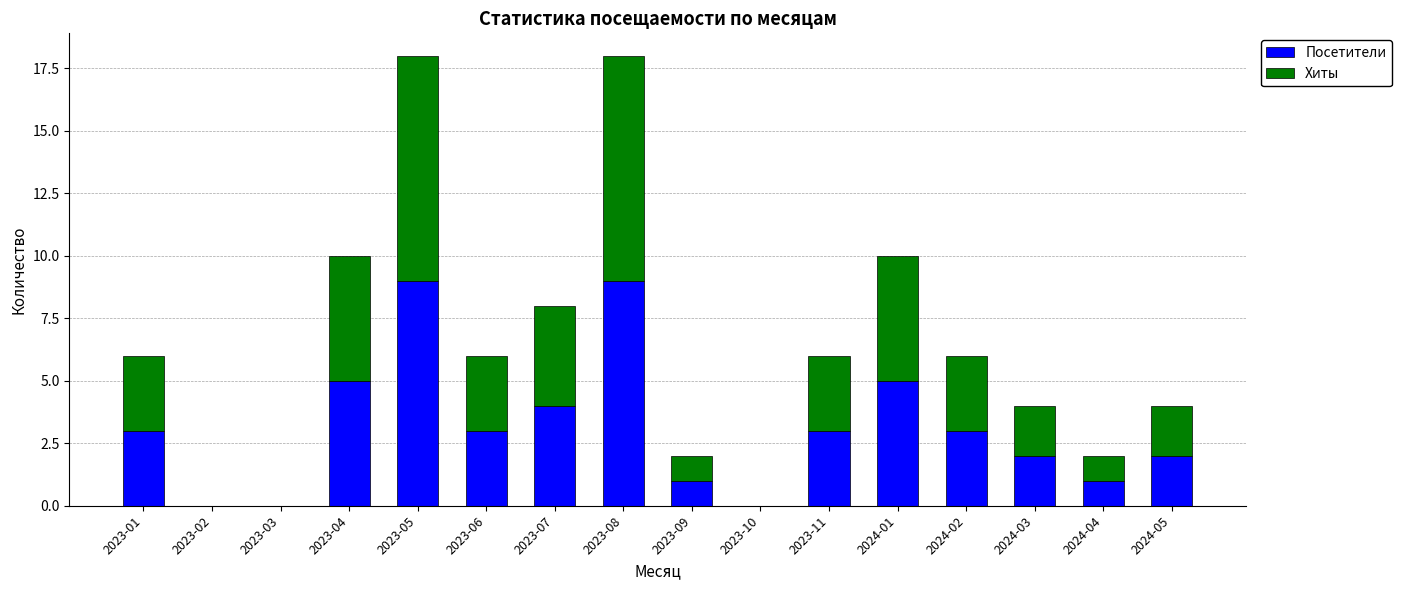

What is the highest value of the Посетители series?

9